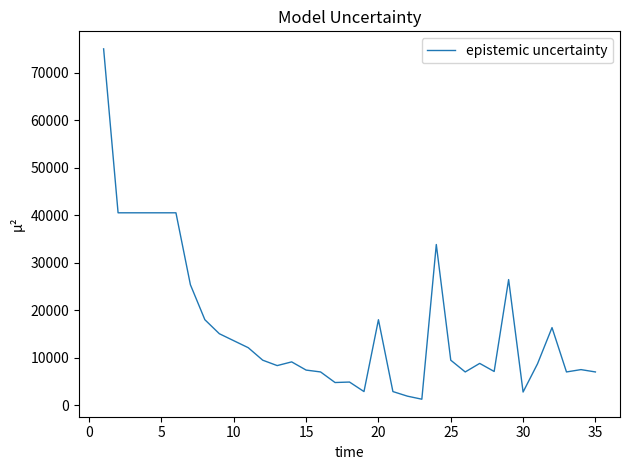

What is the maximum value shown in the chart?

74982.3